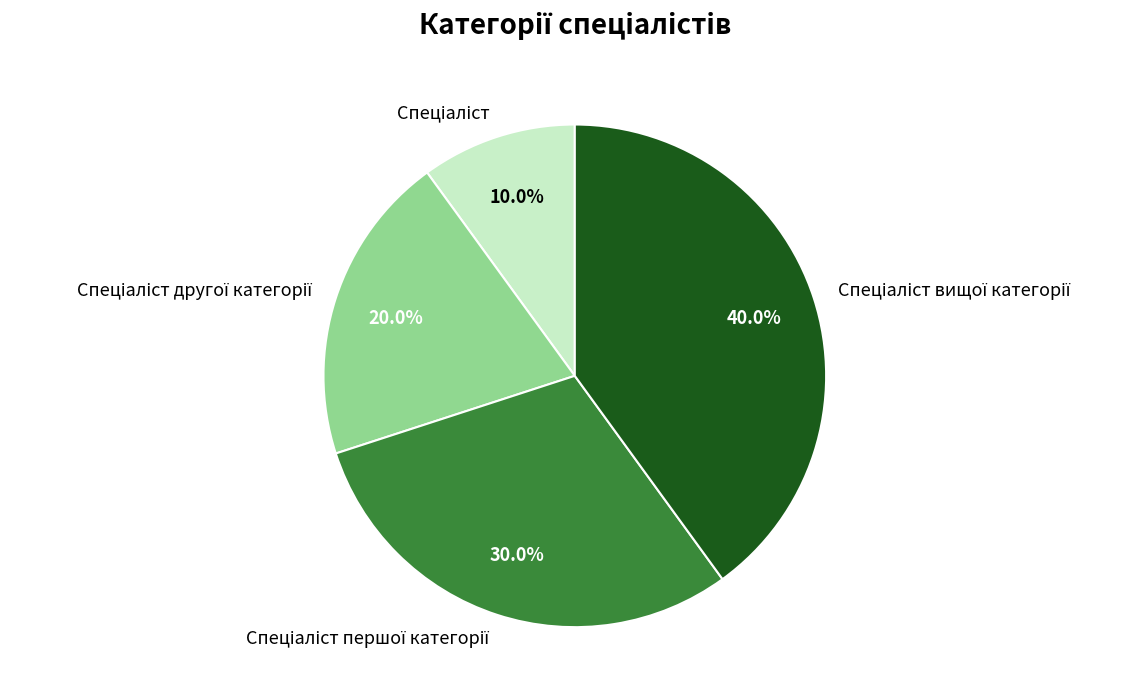

Does any single category account for the majority?

No